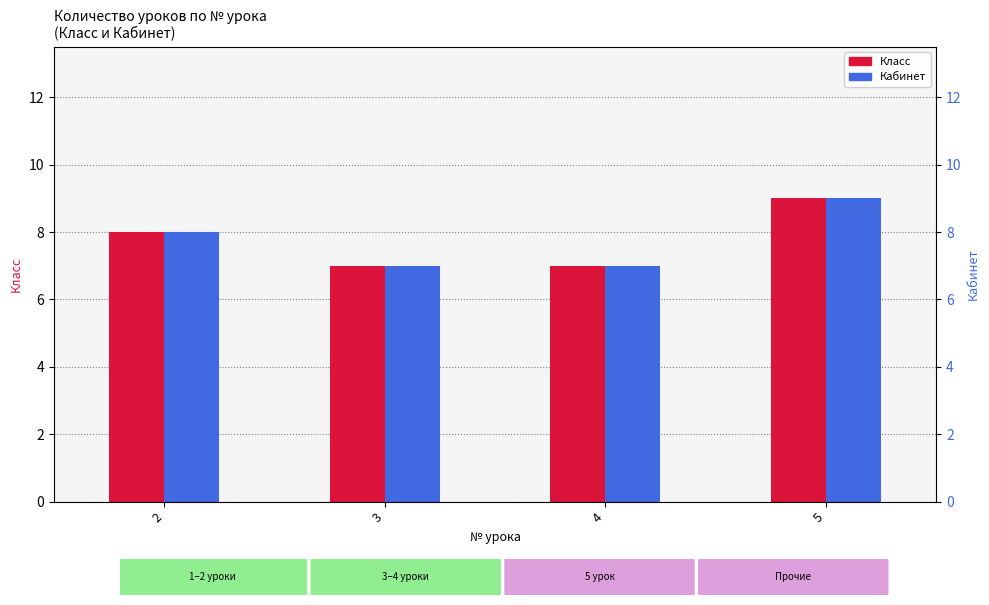

At how many categories does at least one series exceed 8?

1